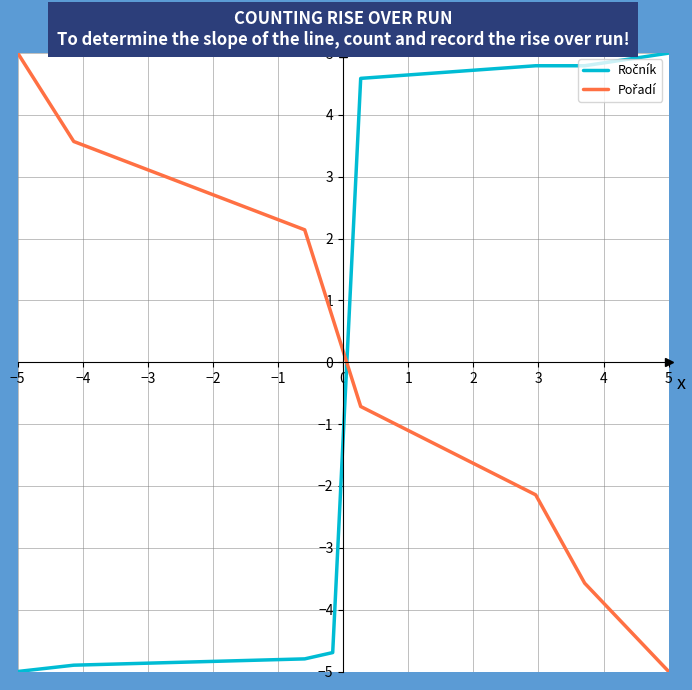

What is the smallest value displayed?

-5.0